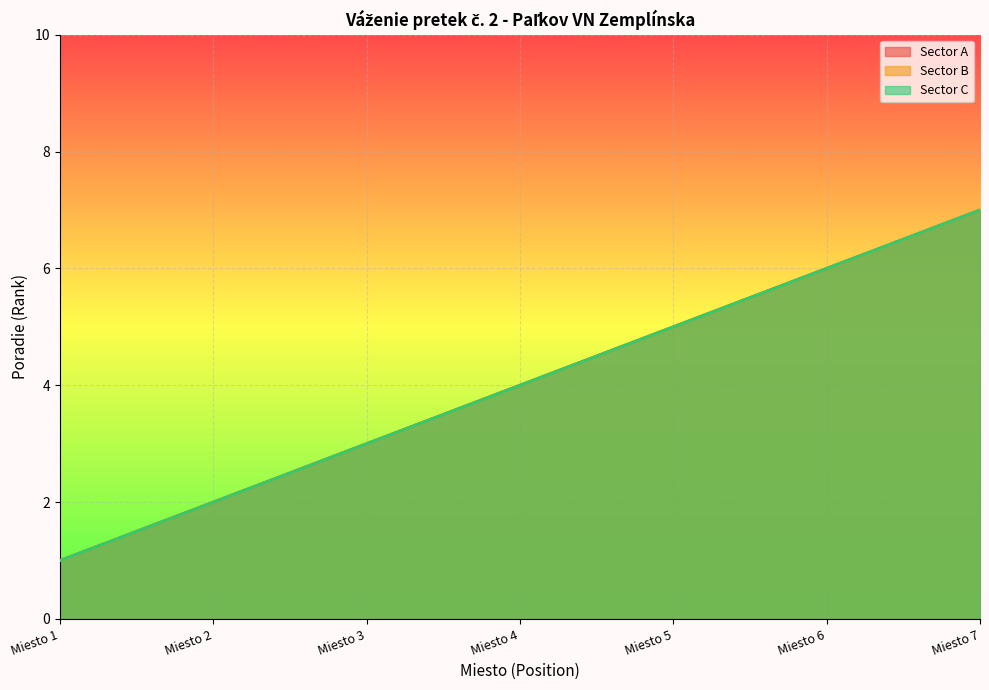

True or false: Sector C has more than 0 interior local peaks.

False